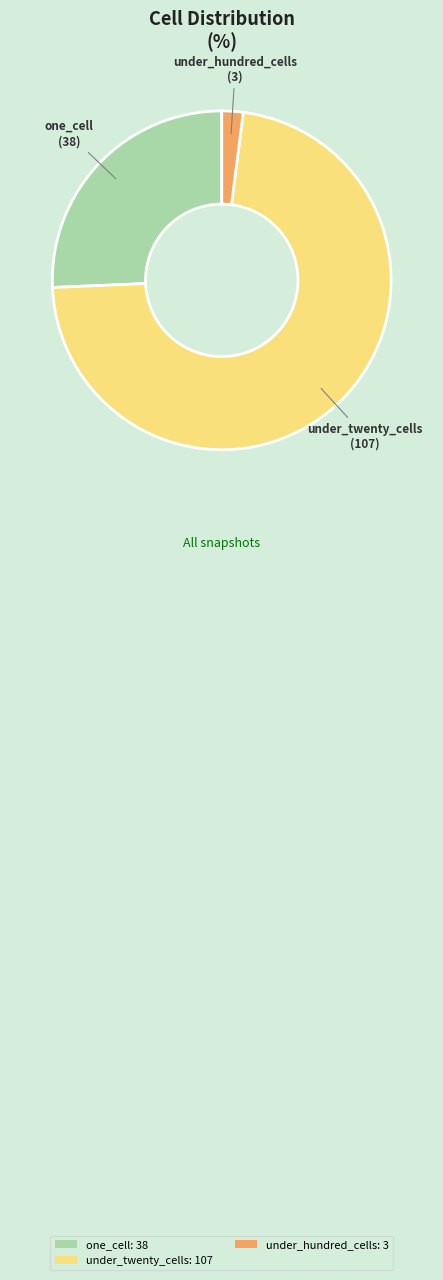

Is there a majority slice in this chart?

Yes